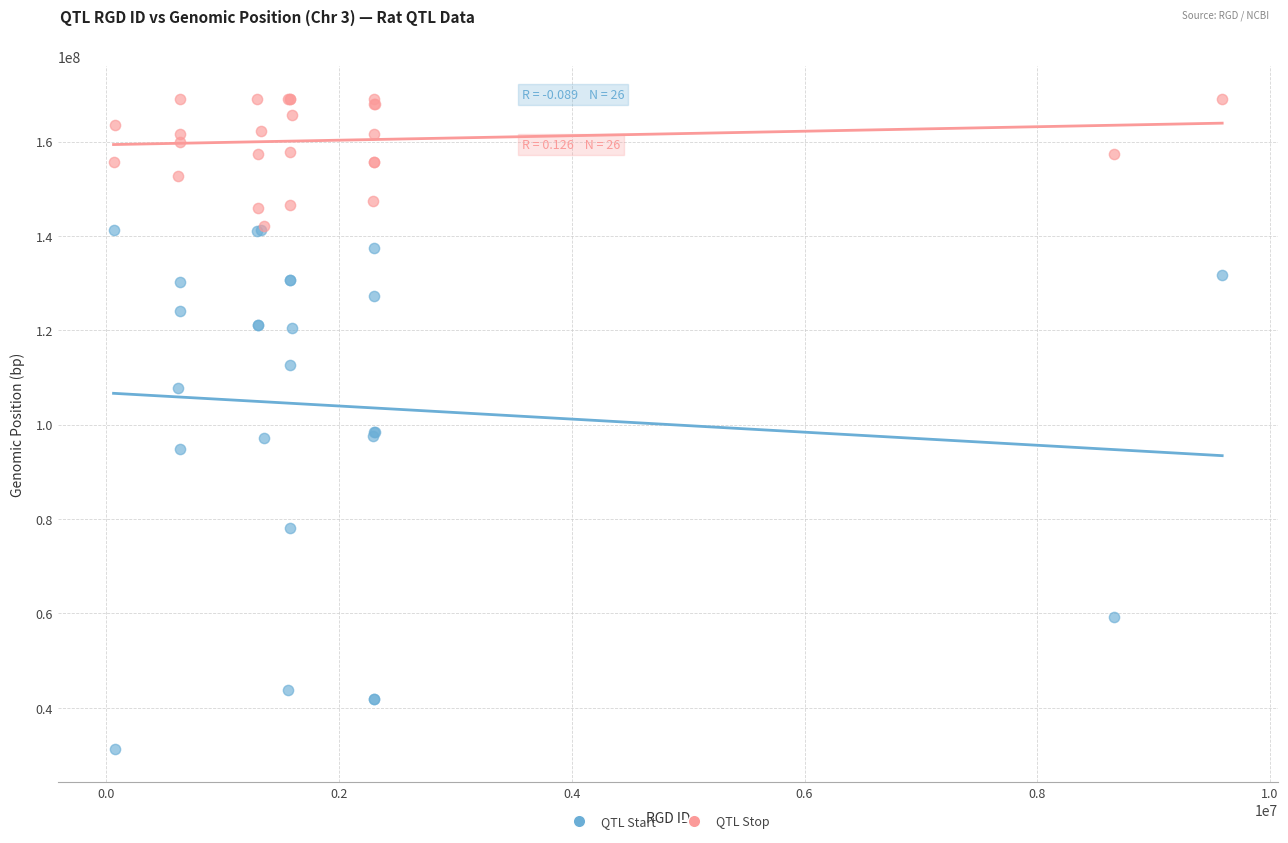

What are all the series names shown in the legend?

QTL Start, QTL Stop